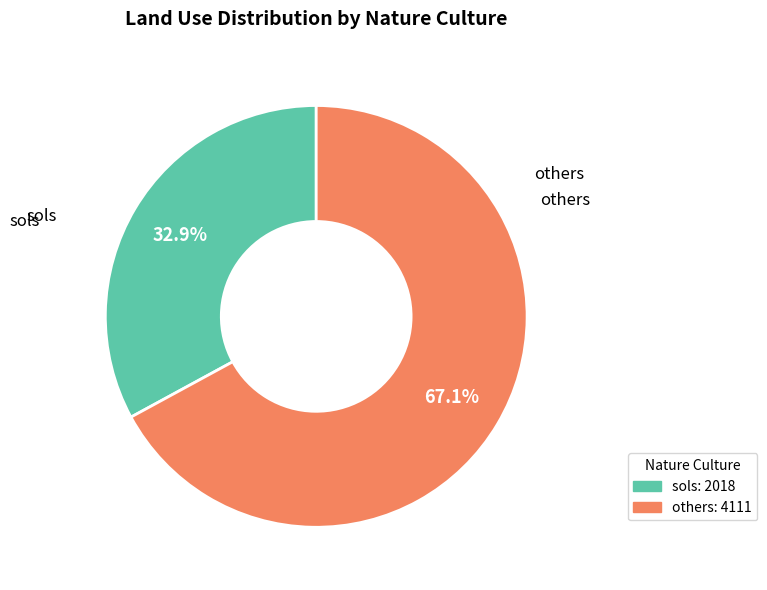

Is there a majority slice in this chart?

Yes